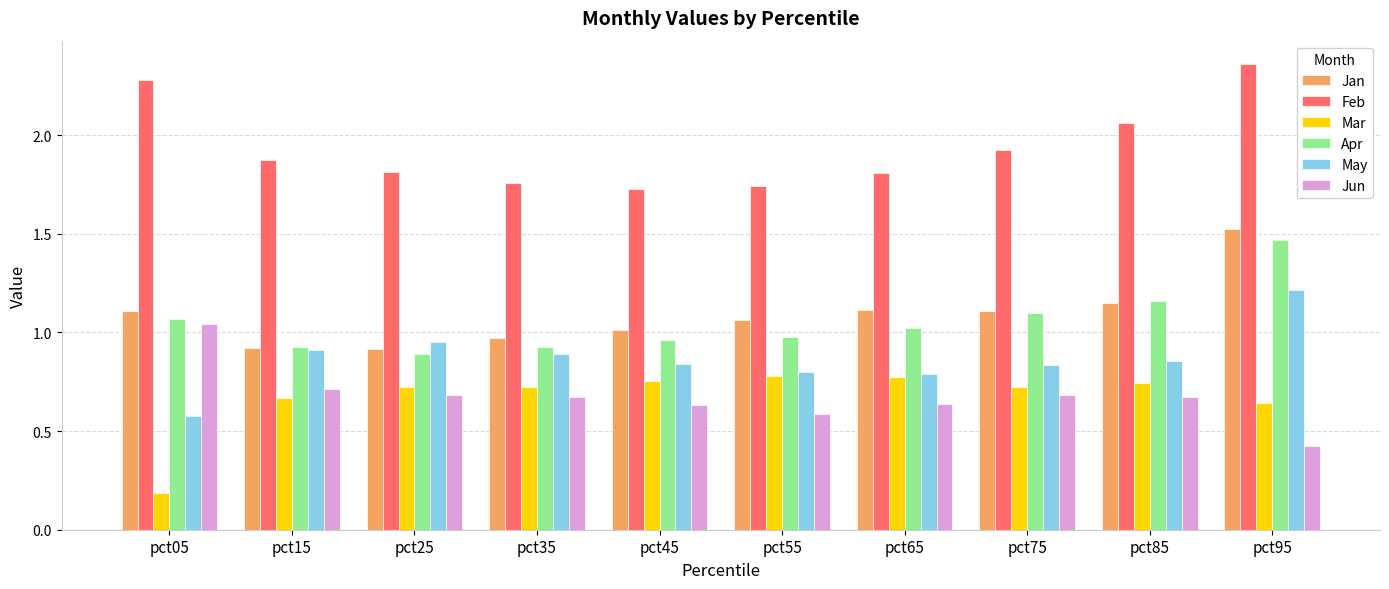

At which category is the sum across all series the highest?

pct95